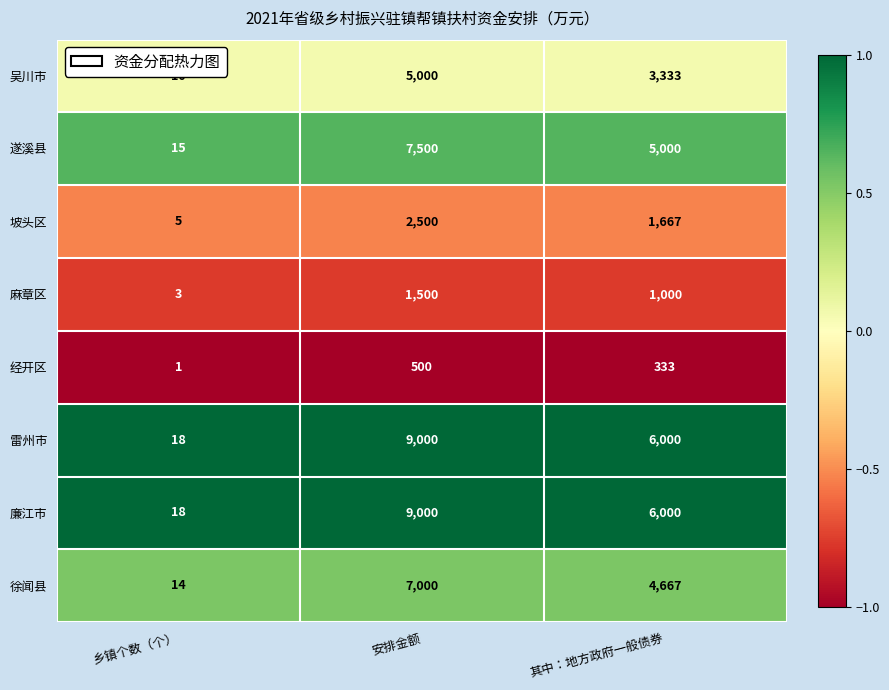

What is the highest value of the 廉江市 series?

9000